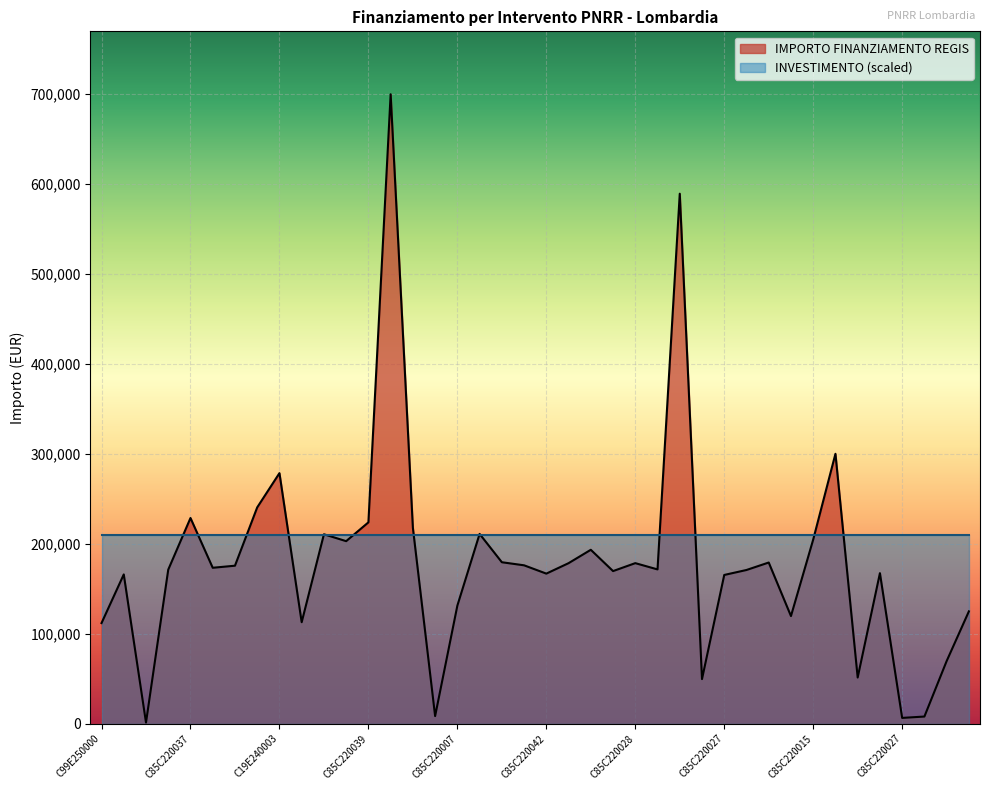

Reading left to right, transcribe all the data shown in this chart.

111760.0	165869.6	1200.0	171177.7	228592.8	173263.3	175568.4	240397.6	278493.2	112730.4	210514.6	202864.8	223771.4	699734.4	217613.5	8377.6	131200.0	210913.7	179420.1	176000.4	166759.8	178382.6	193263.3	169582.1	178415.8	171450.0	589176.8	49500.0	165282.1	170800.4	179105.2	119584.9	204636.2	300000.0	51240.0	167299.1	6330.0	7853.0	69532.6	124800.0